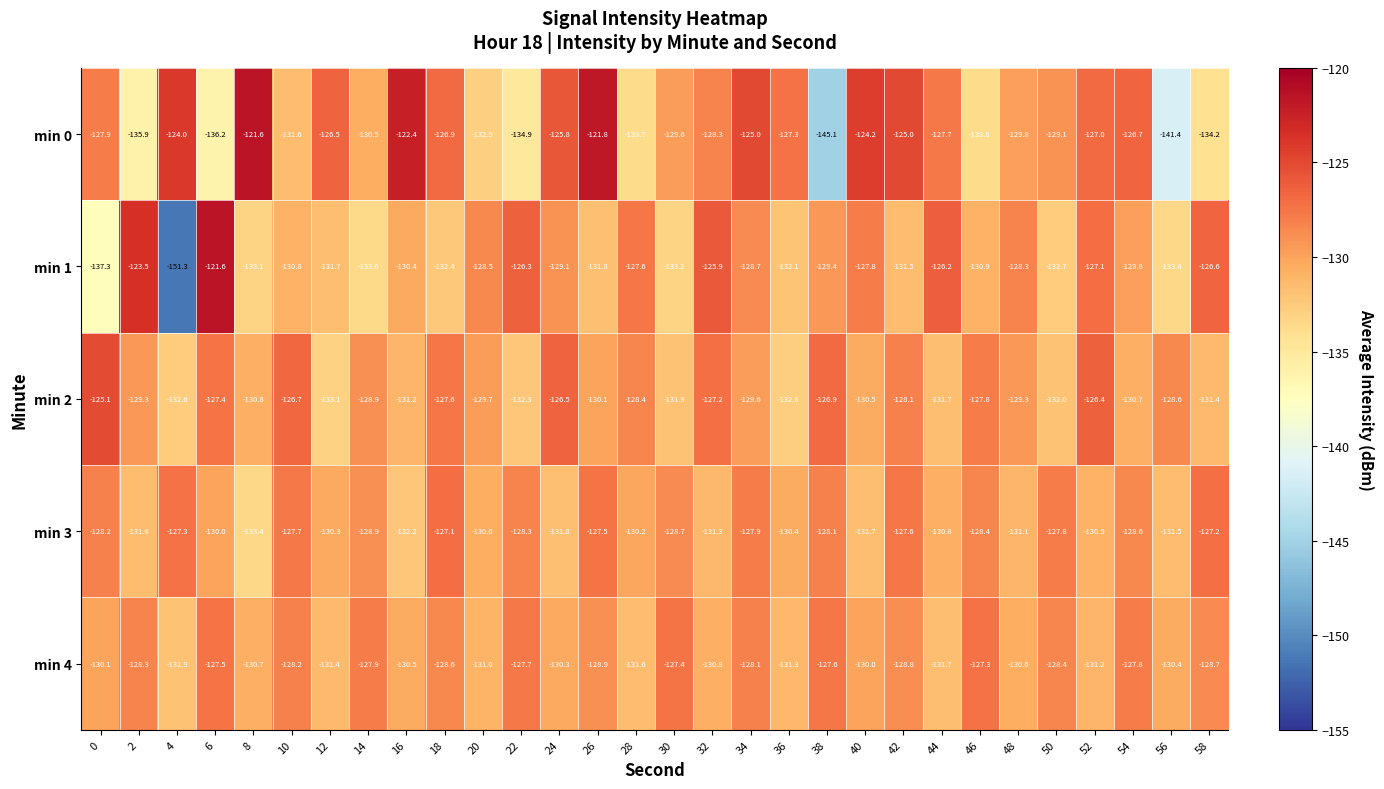

What is the minimum value shown in the chart?

-151.3